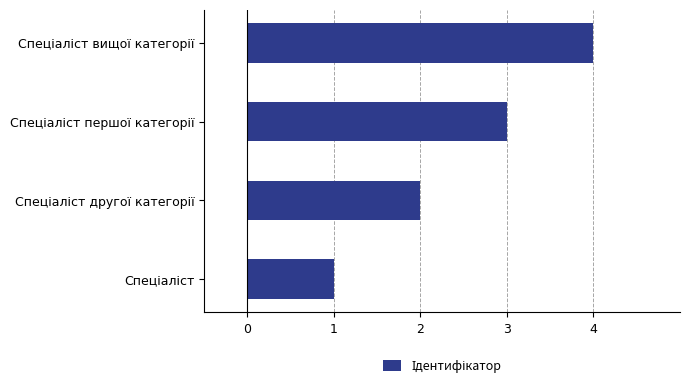

What is the greatest value displayed?

4